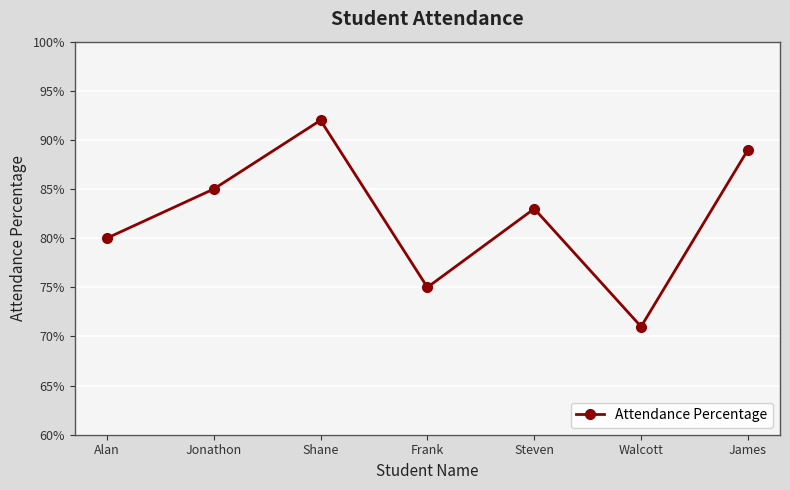

At which category does the chart reach its peak across all series?

Shane